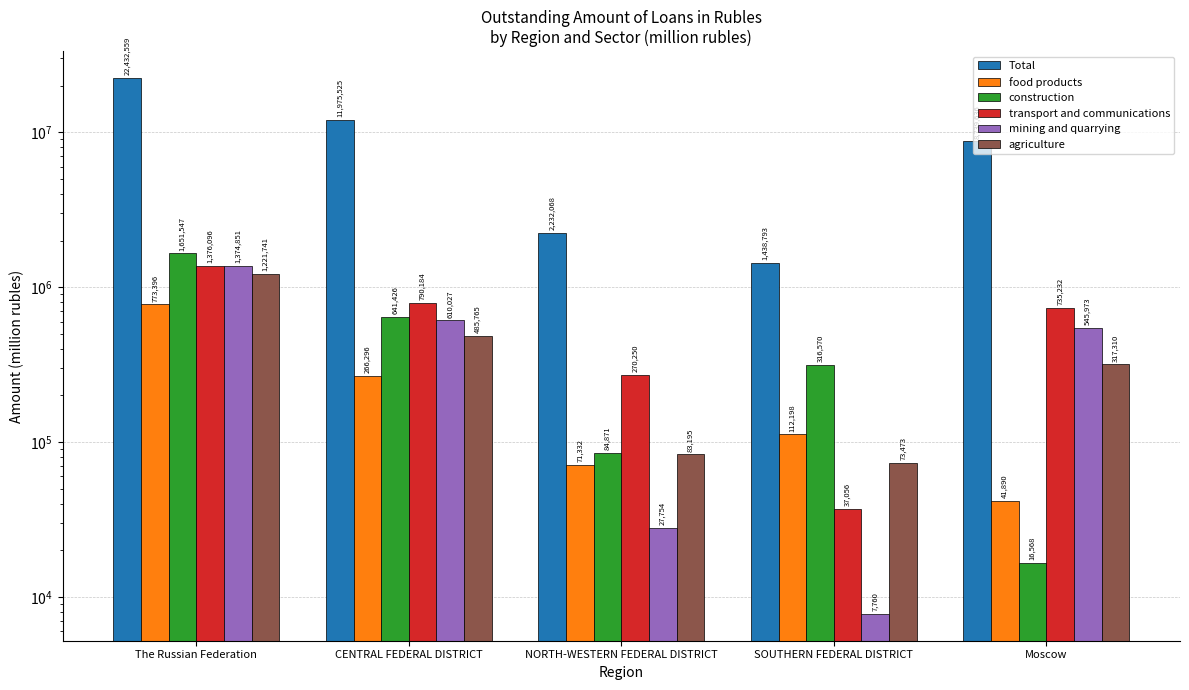

Is the value of mining and quarrying at SOUTHERN FEDERAL DISTRICT greater than the value of agriculture at CENTRAL FEDERAL DISTRICT?

No